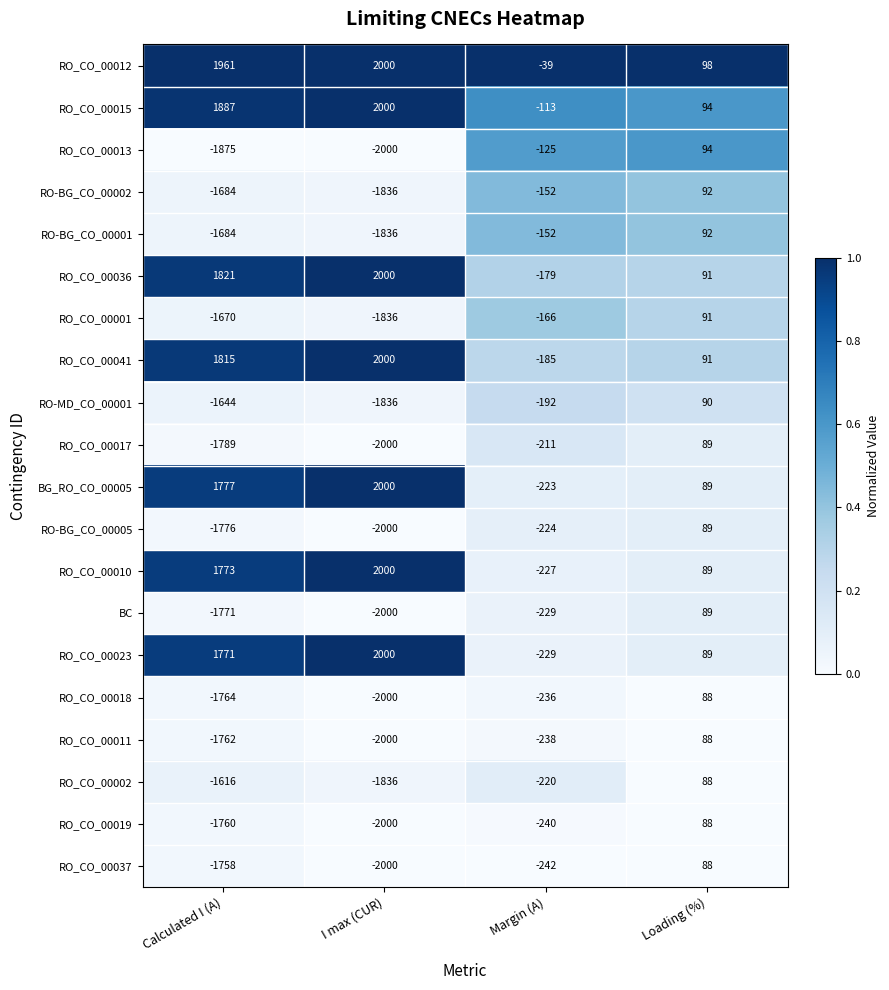

Which series has the largest total across all categories?

RO_CO_00012